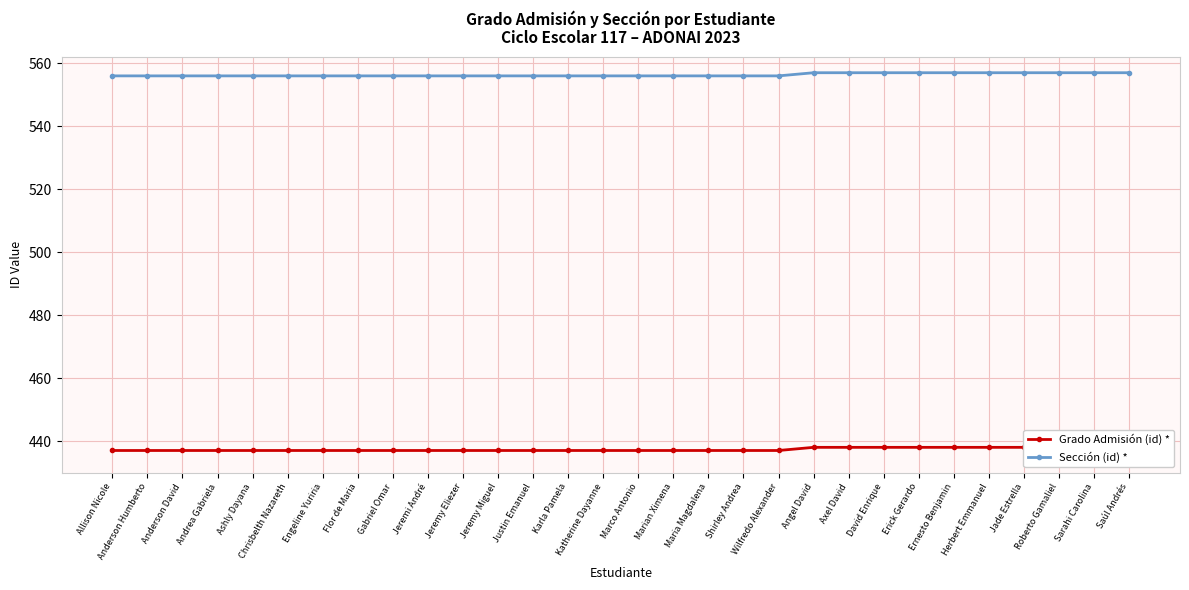

Rank the categories by Grado Admisión (id) * value from highest to lowest.

Angel David, Axel David, David Enrique, Erick Gerardo, Ernesto Benjamin, Herbert Emmanuel, Jade Estrella, Roberto Gamaliel, Sarahi Carolina, Saúl Andrés, Allison Nicole, Anderson Humberto, Anderson David, Andrea Gabriela, Ashly Dayana, Chrisbelth Nazareth, Engeline Yuriria, Flor de Maria, Gabriel Omar, Jeremi André, Jeremy Eliezer, Jeremy Miguel, Justin Emanuel, Karla Pamela, Katherine Dayanne, Marco Antonio, Marian Ximena, Maria Magdalena, Shirley Andrea, Wilfredo Alexander